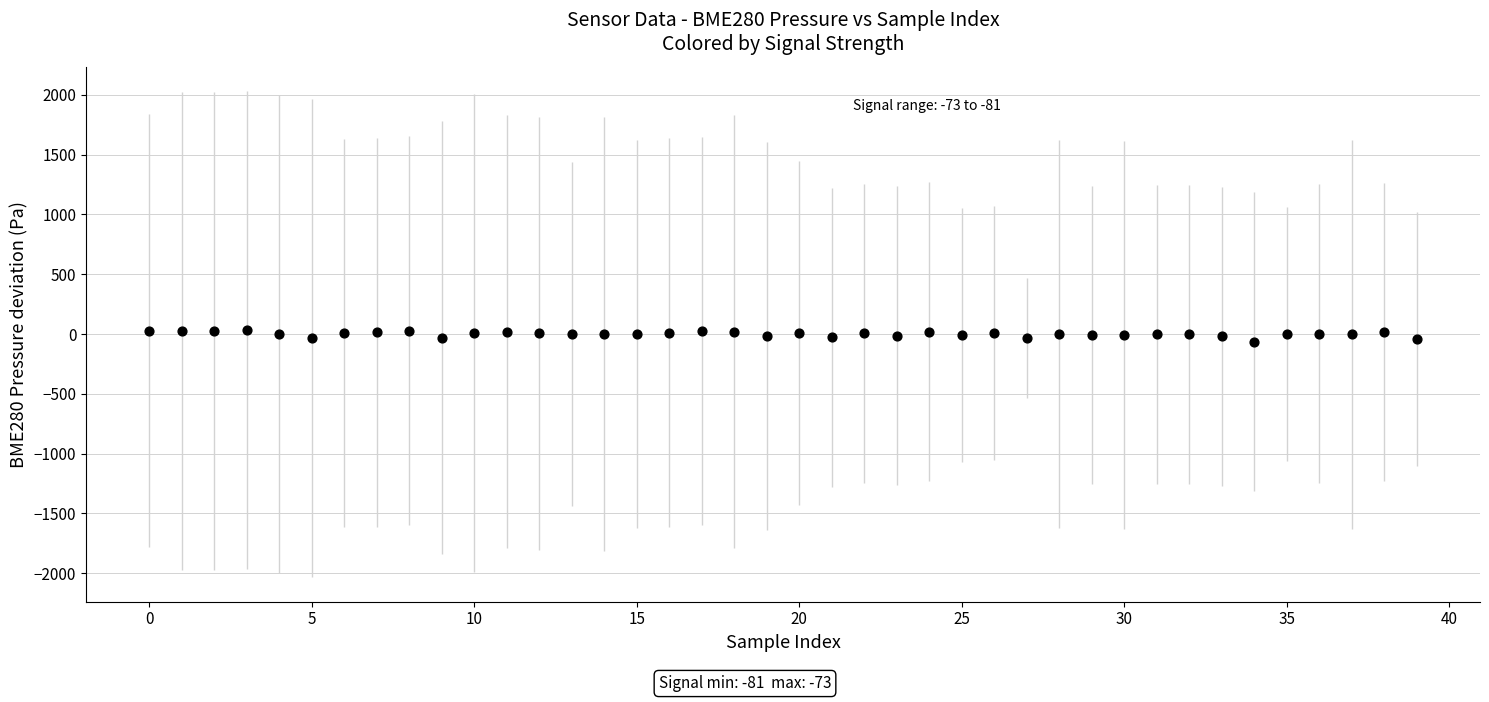

What is the range of Y values (max minus min)?

94.6